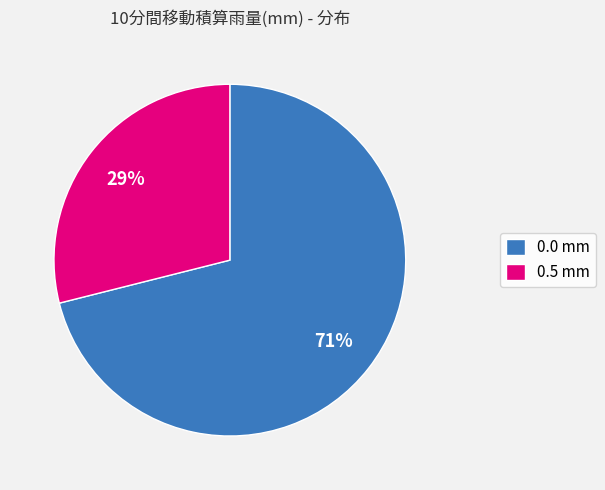

What is the largest slice in the pie chart?

0.0 mm